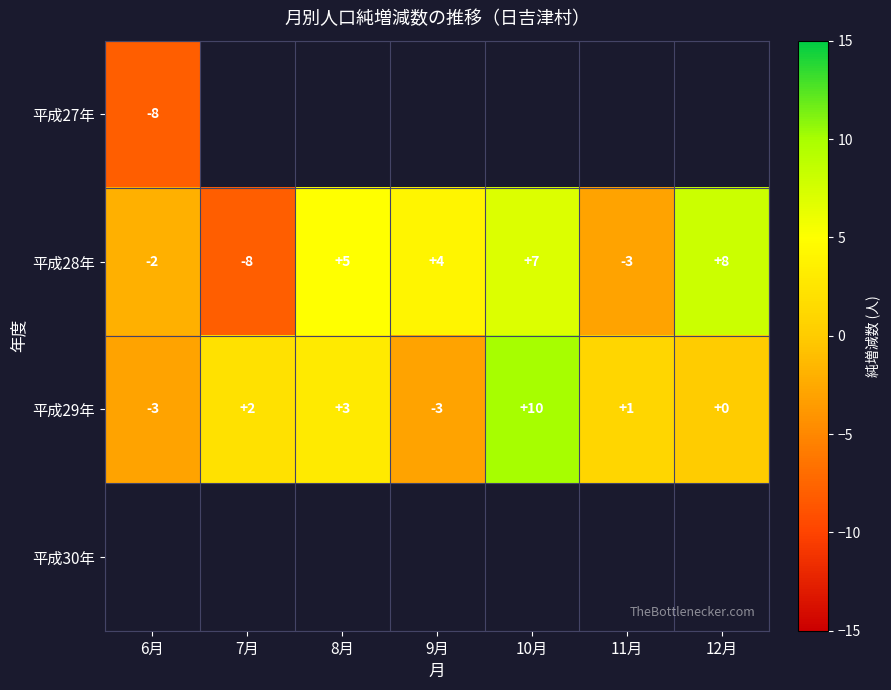

How many data points in 平成28年 are less than 4?

3